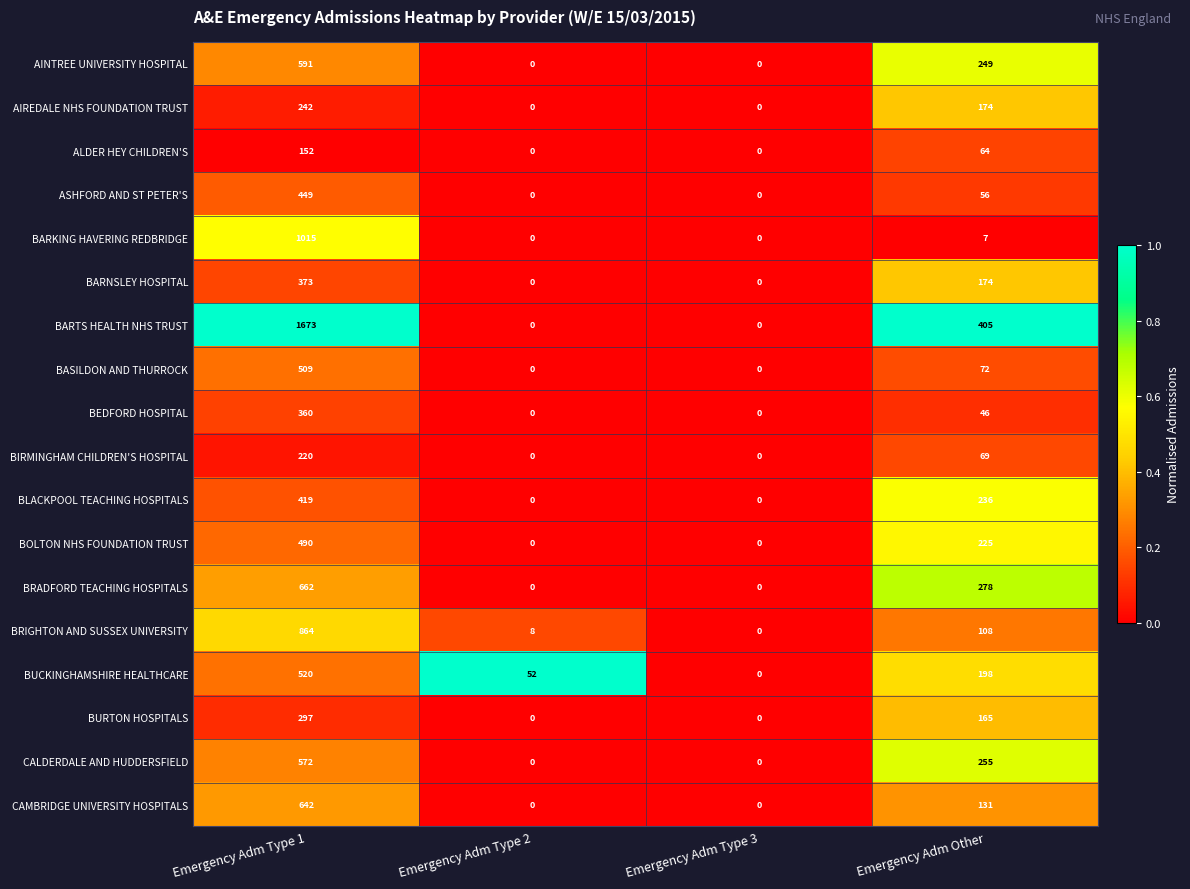

How many categories are shown in the chart?

4